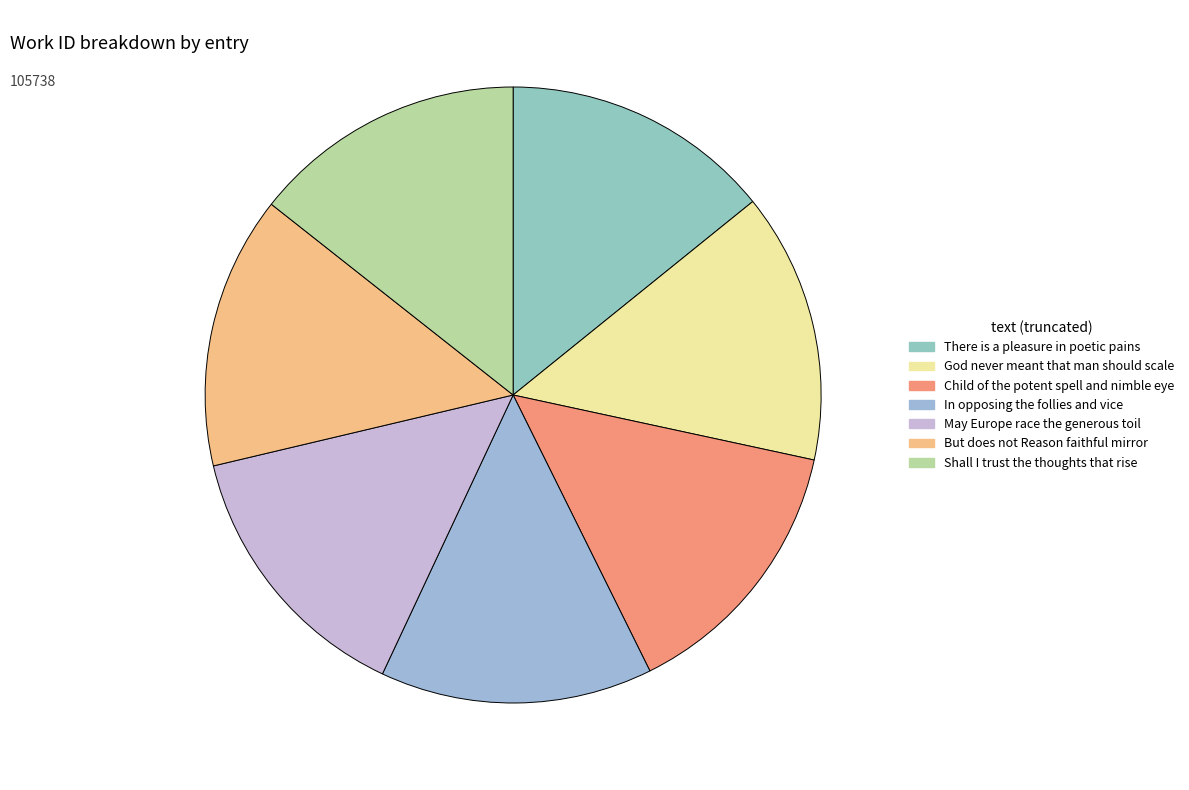

How much of the chart is everything except God never meant that man should scale?

85.8%